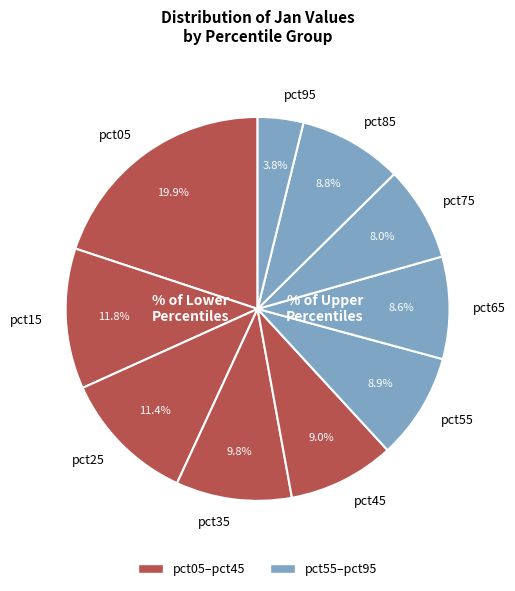

To the nearest percent, what is the combined percentage of pct85 and pct75?

17%